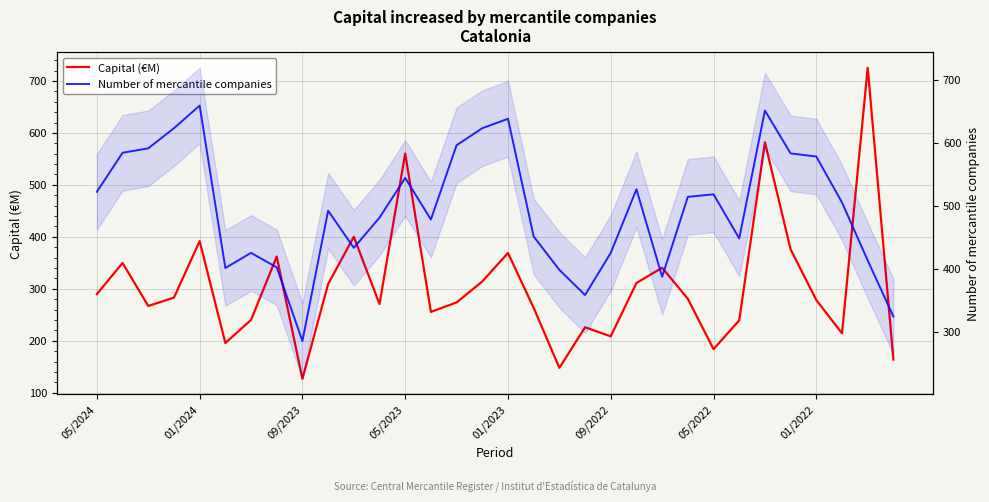

What is the sum of the Number of mercantile companies values at 21 and 05/2023?

1149.0